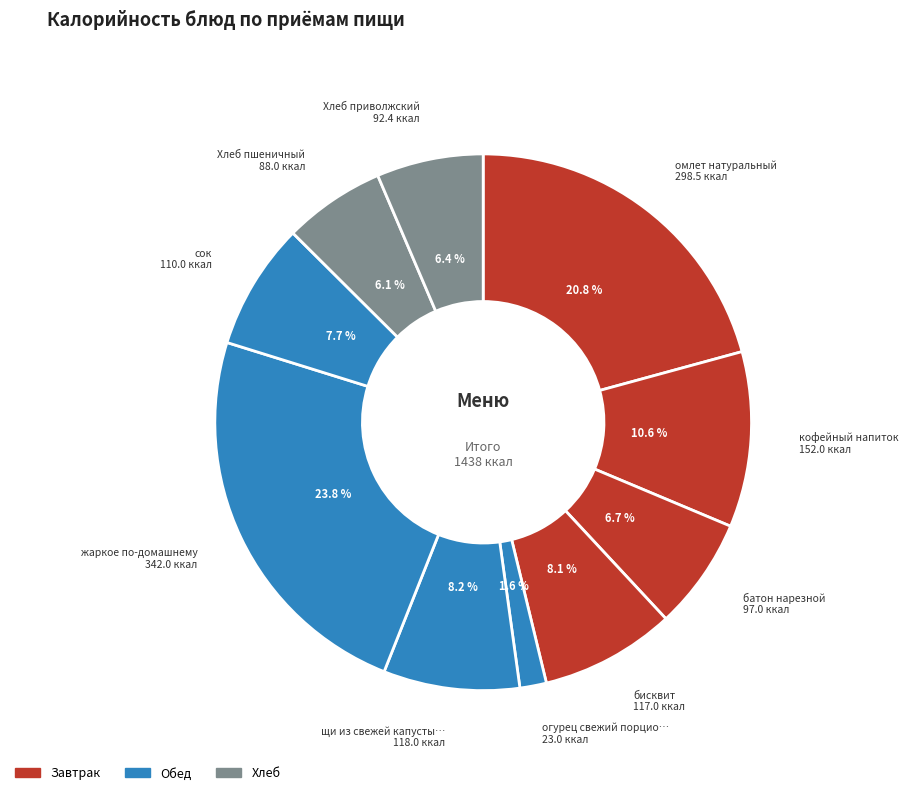

Count the number of slices in the pie.

10